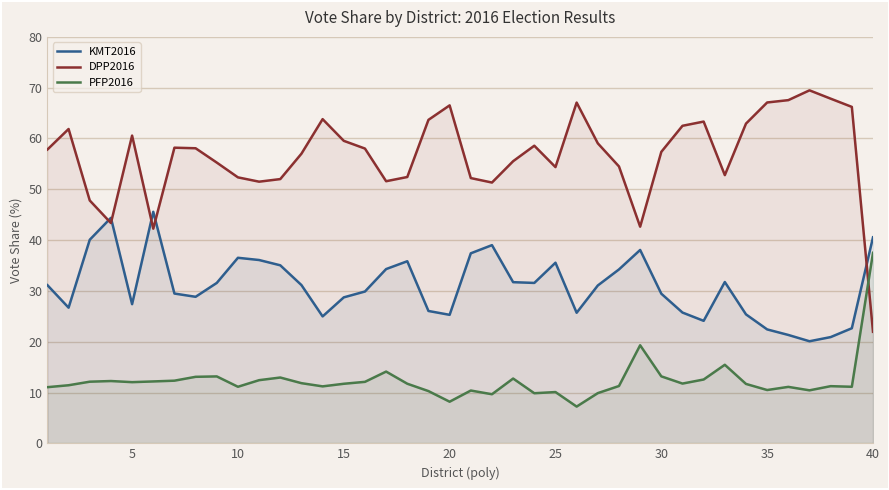

How many interior local valleys does the KMT2016 series have?

9